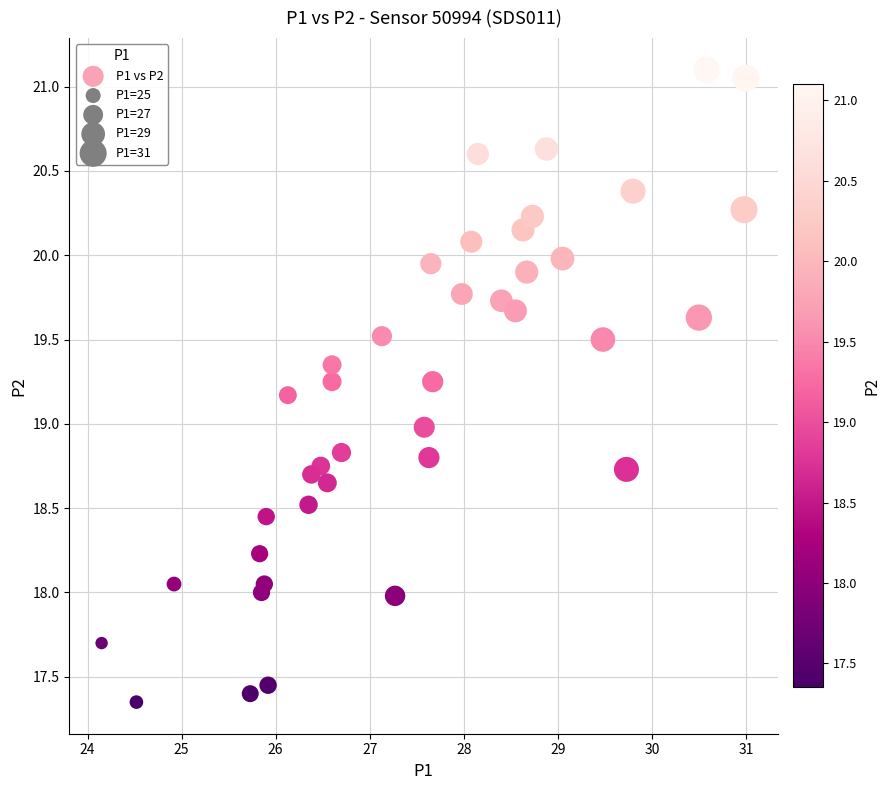

What is the range of X values (max minus min)?

6.9